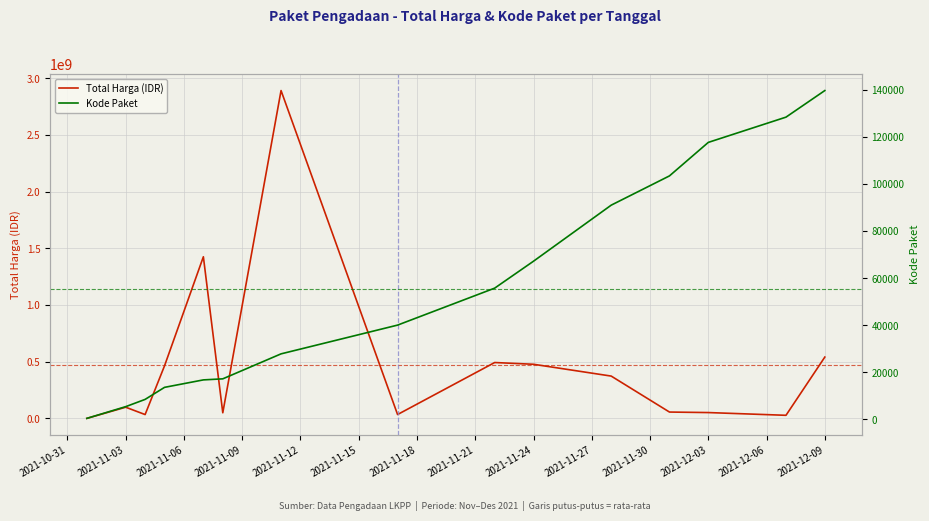

How many data points in Kode Paket are less than 40112?

7